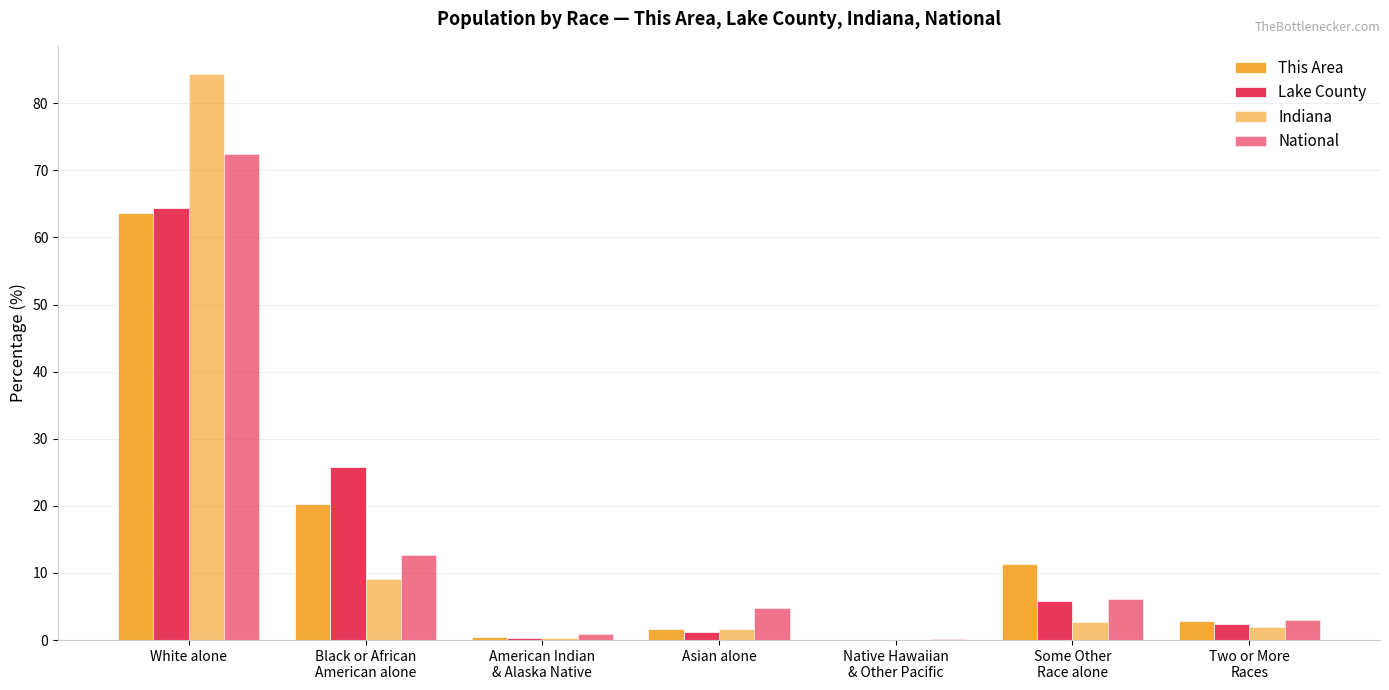

Rank the series at Native Hawaiian
& Other Pacific from highest to lowest value.

National, Indiana, This Area, Lake County